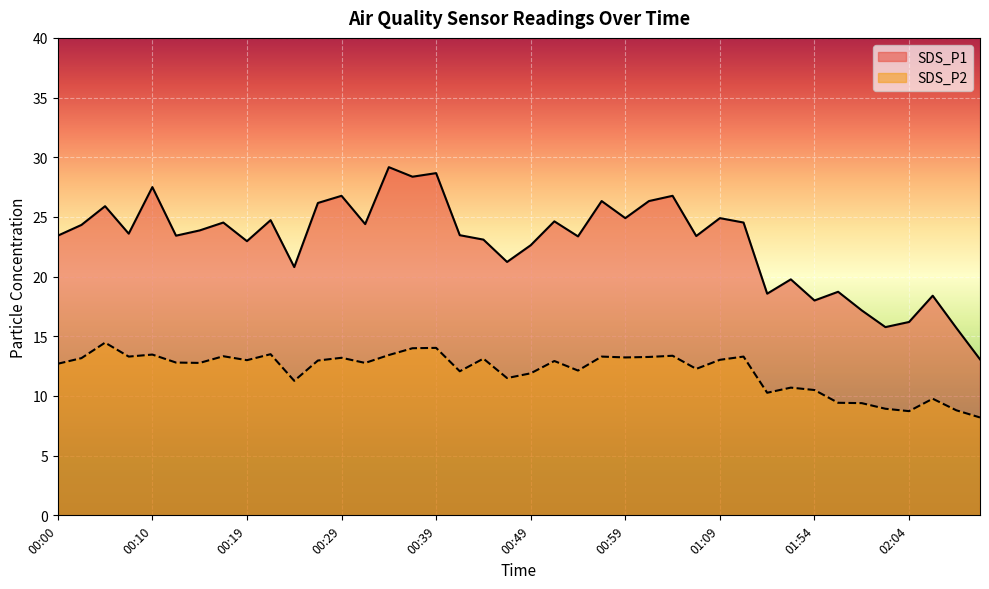

How many interior local peaks does the SDS_P2 series have?

13